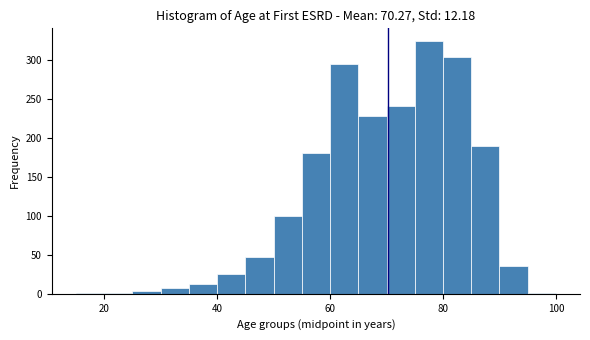

Read against the x-axis, roughly where is the centre of the tallest bar?

78